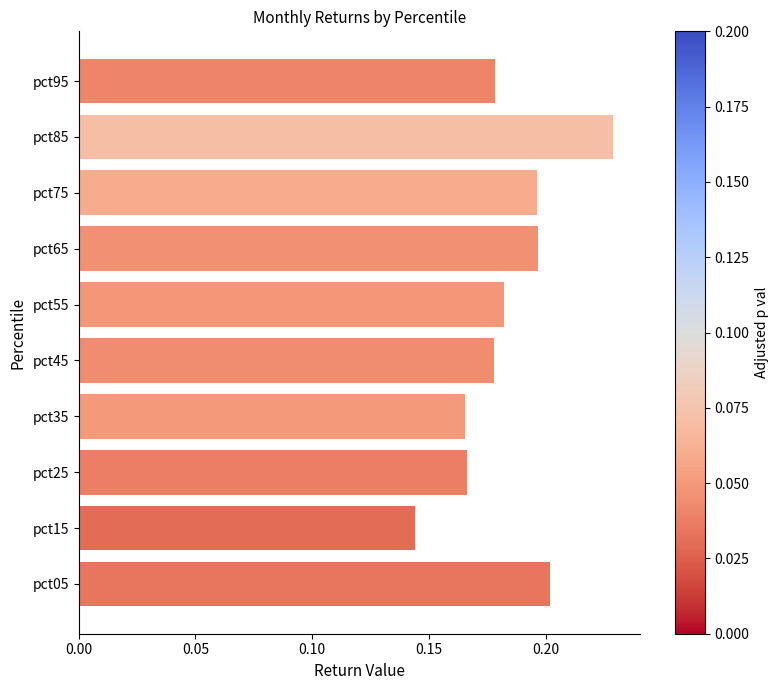

Are the bars grouped side by side (vs. stacked)?

No